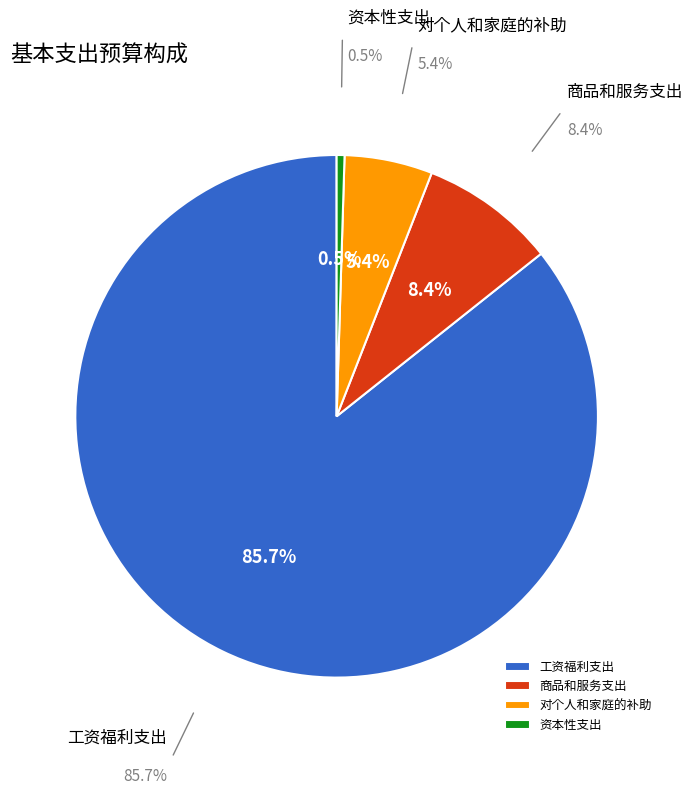

The 对个人和家庭的补助 slice represents 12% of the pie. True or false?

False